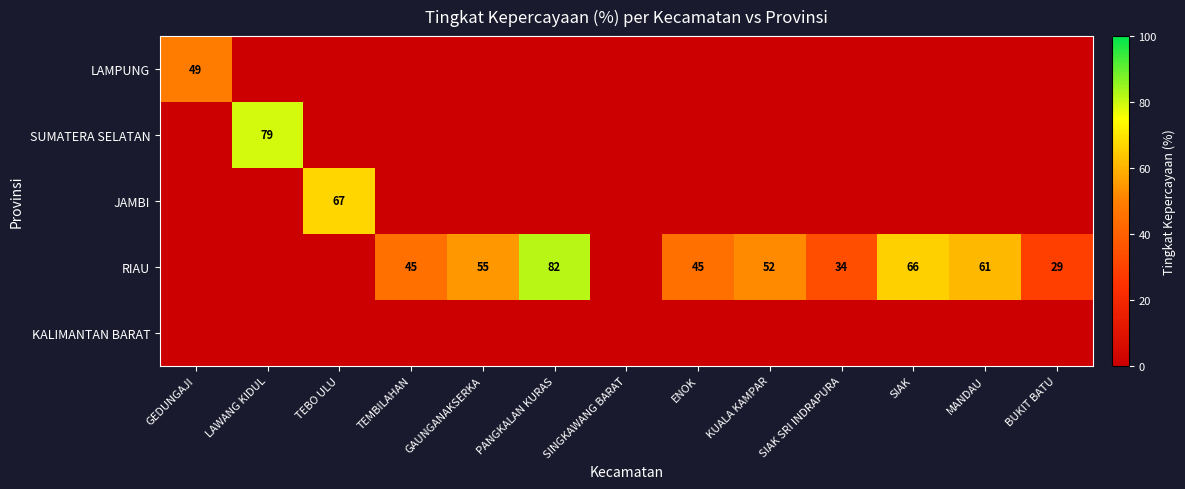

Where does the RIAU series first go above 45?

GAUNGANAKSERKA